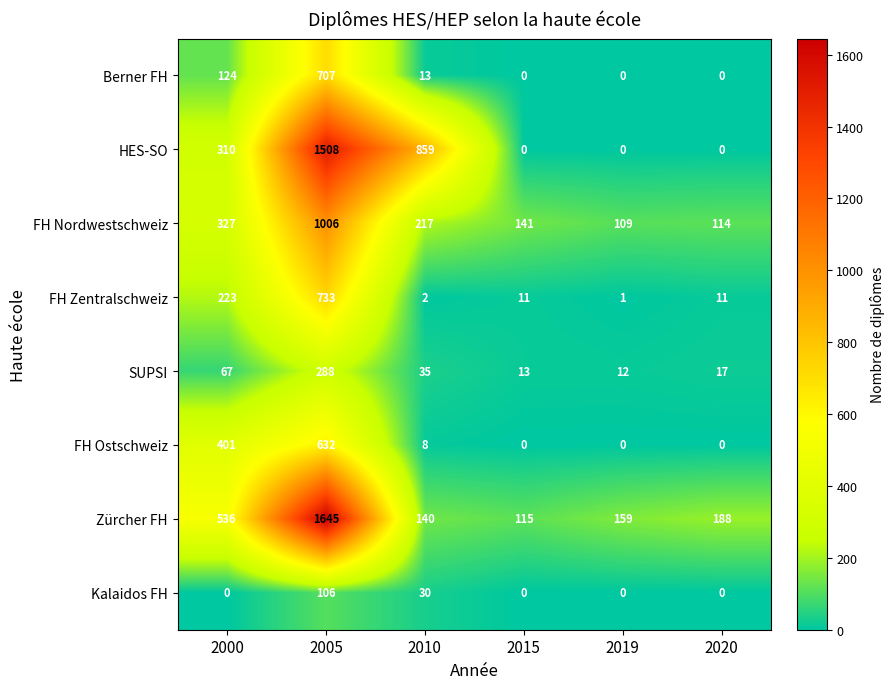

What is the sum of the HES-SO values at 2005 and 2010?

2367